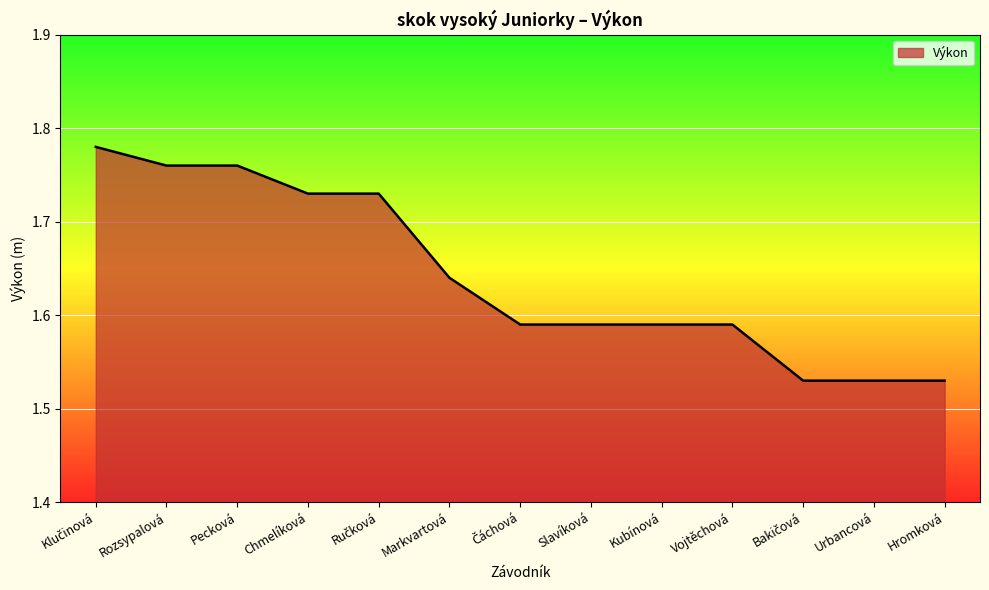

What position from the right is Markvartová?

8